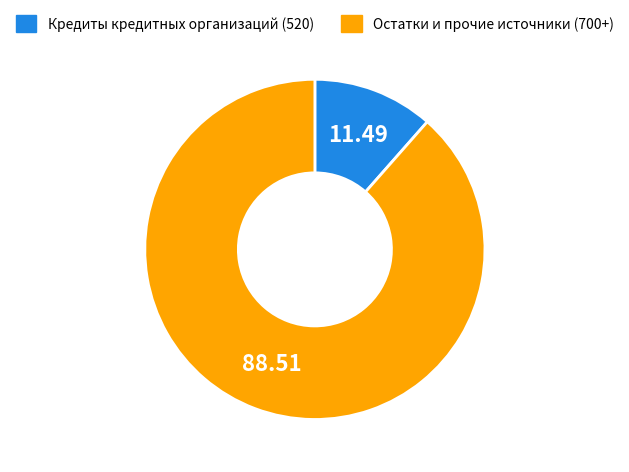

Does any single category account for the majority?

Yes